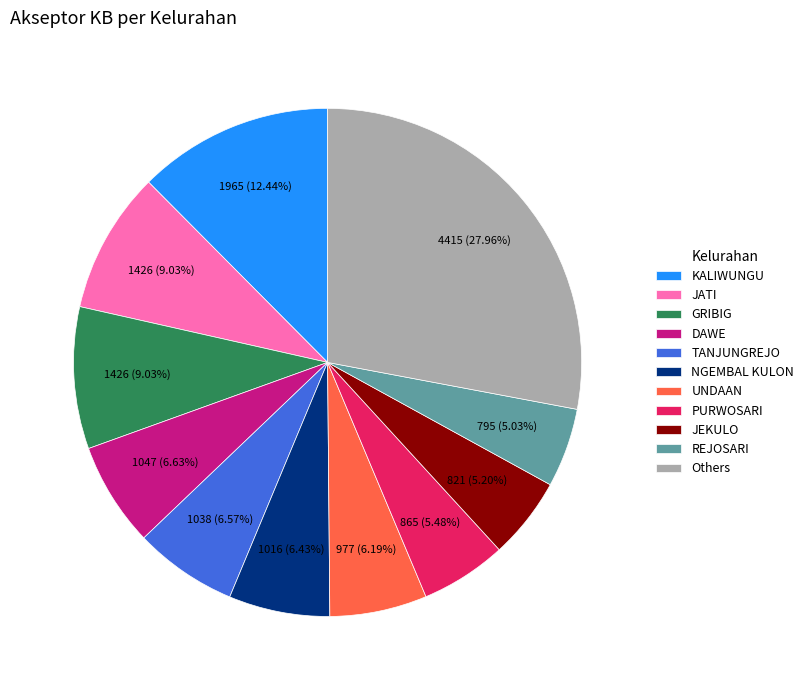

How many slices are in this pie chart?

11